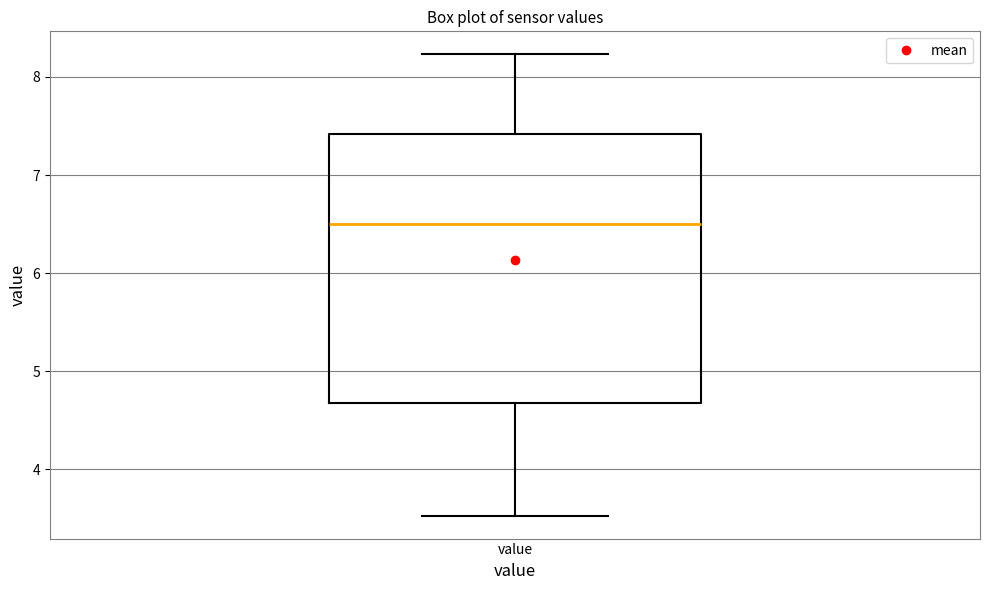

Transcribe this box plot: give where the median line is, the range the box spans, and where the two whiskers end, as read against the y-axis. The values are not printed on the chart, so give them approximately, as read against the axis.

median 6.5, box 4.7 to 7.4, whiskers 3.5 to 8.2